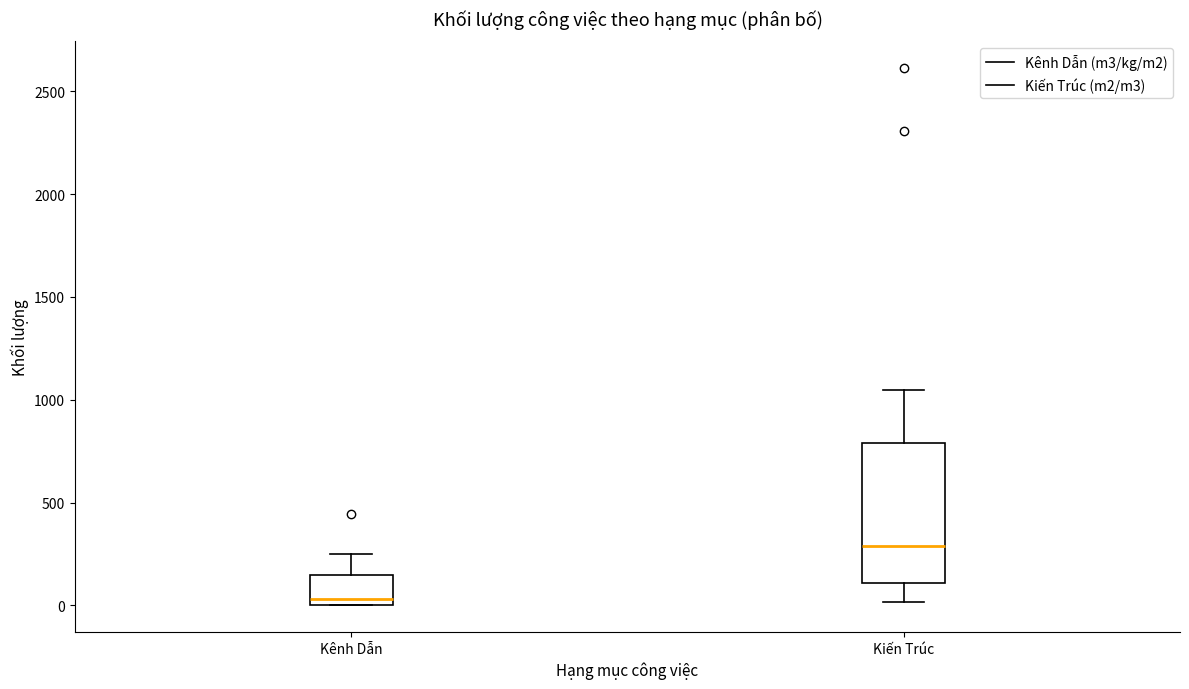

Which box has the lowest median line?

Kênh Dẫn